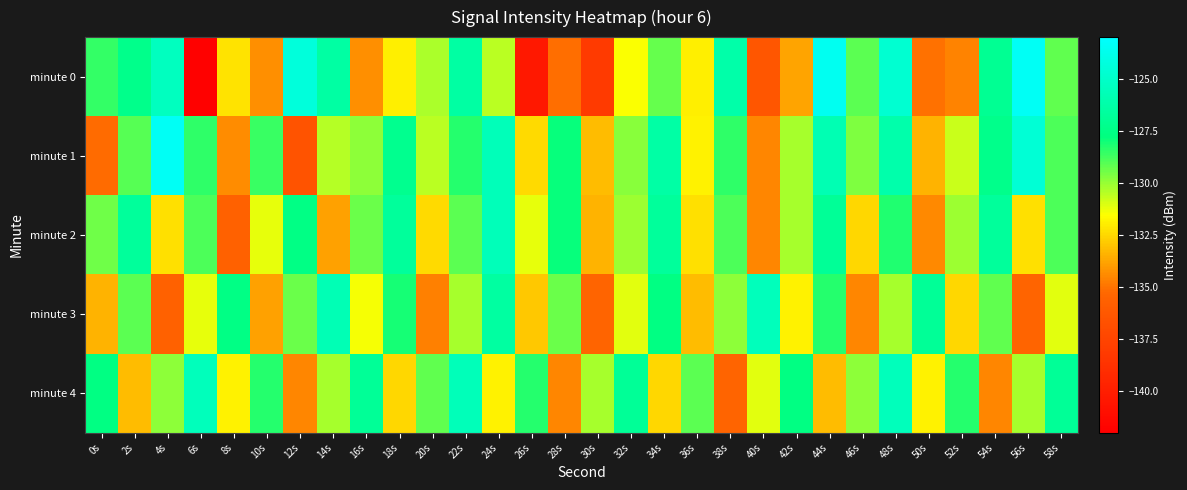

At 18s, list the series in order from smallest to largest.

minute 4, minute 0, minute 3, minute 1, minute 2